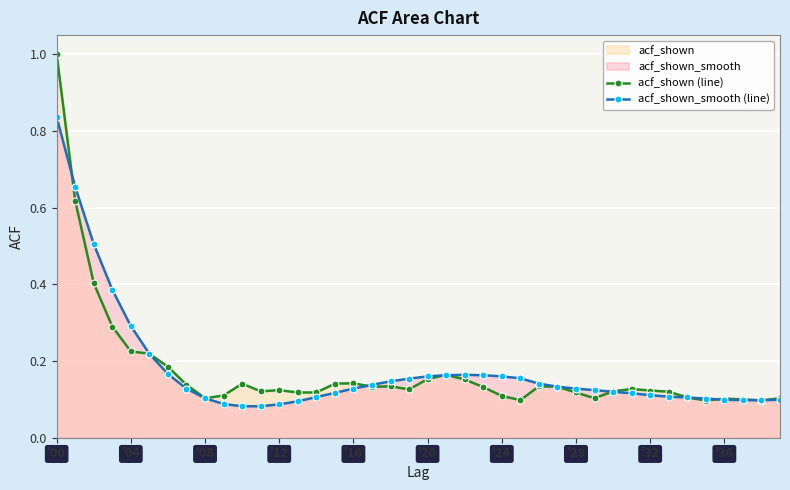

Is it true that acf_shown (line) equals 0.0 at 15?

False